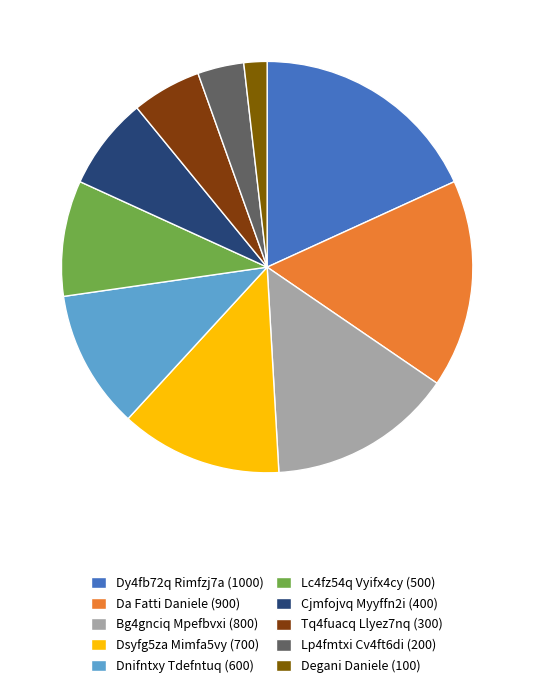

The Lc4fz54q Vyifx4cy slice represents 3% of the pie. True or false?

False